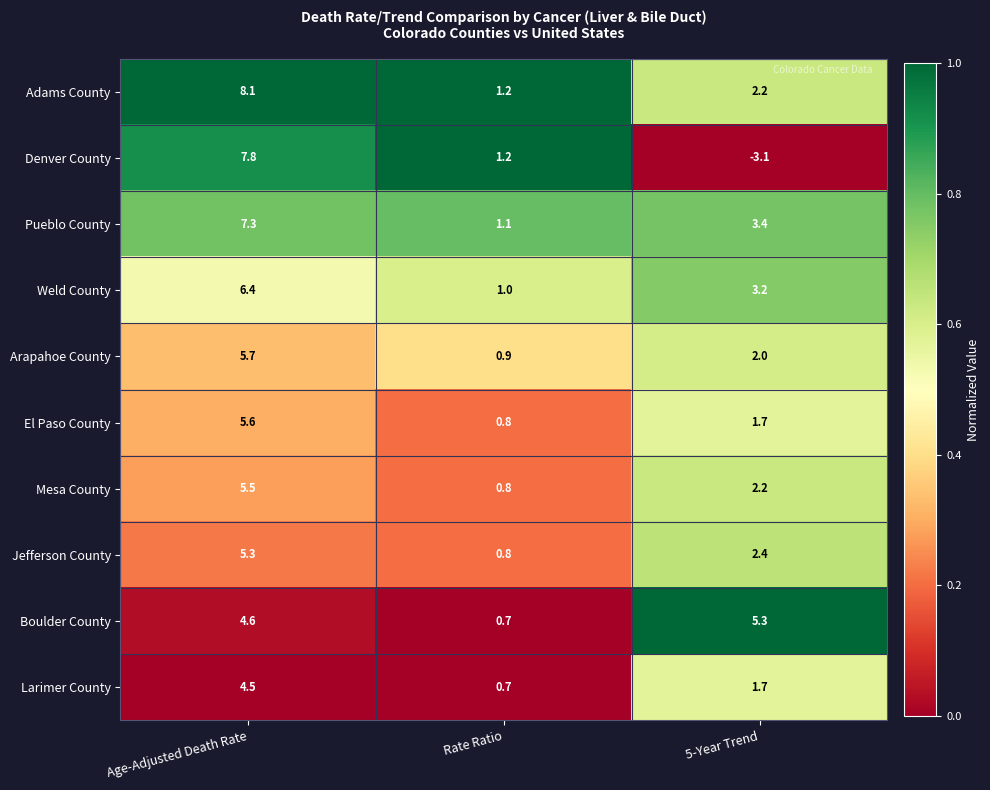

What is the spread (max minus min) of values at Rate Ratio?

0.5